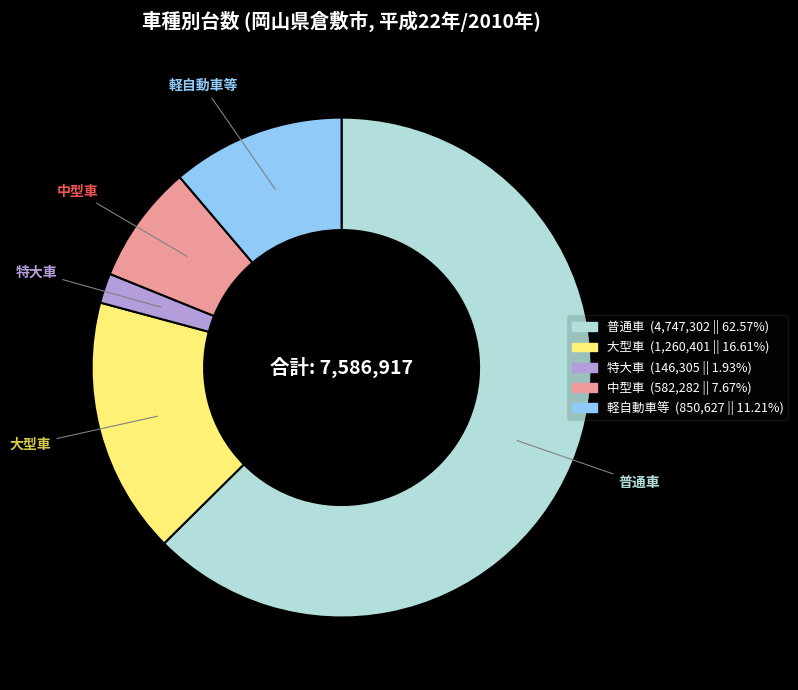

What is the ratio of the value at 大型車 to the value at 中型車?

2.2